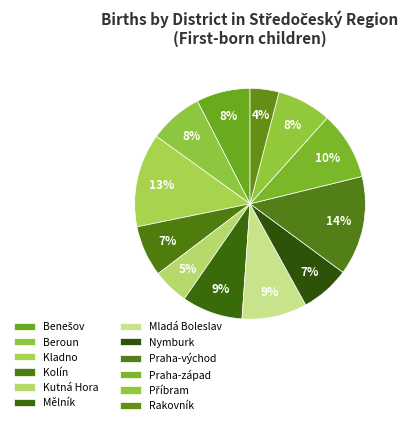

What percentage is NOT represented by Příbram?

92.4%